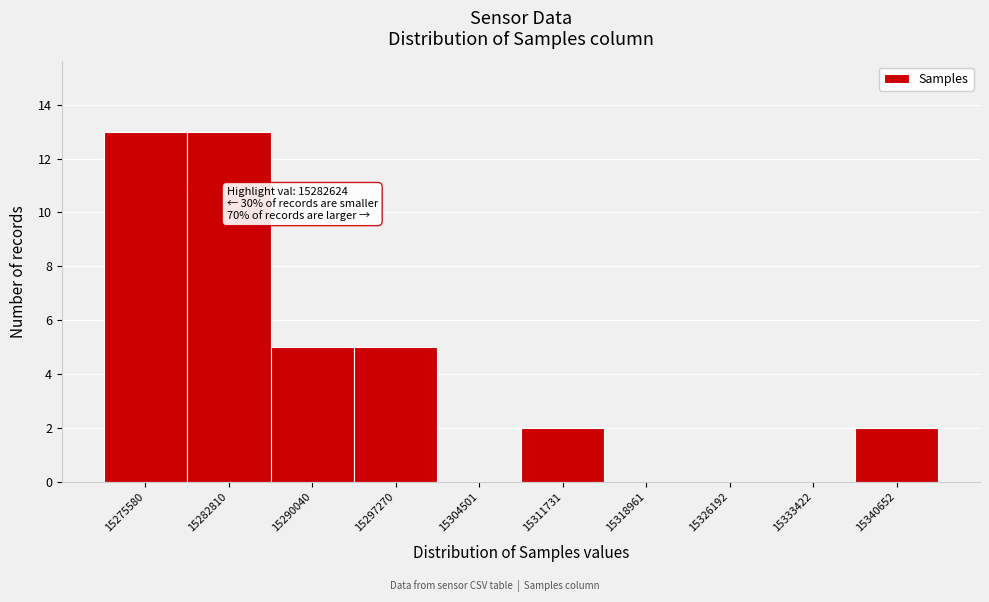

Reading right to left, list all the values displayed in this chart.

15340652=2	15333422=0	15326192=0	15318961=0	15311731=2	15304501=0	15297270=5	15290040=5	15282810=13	15275580=13